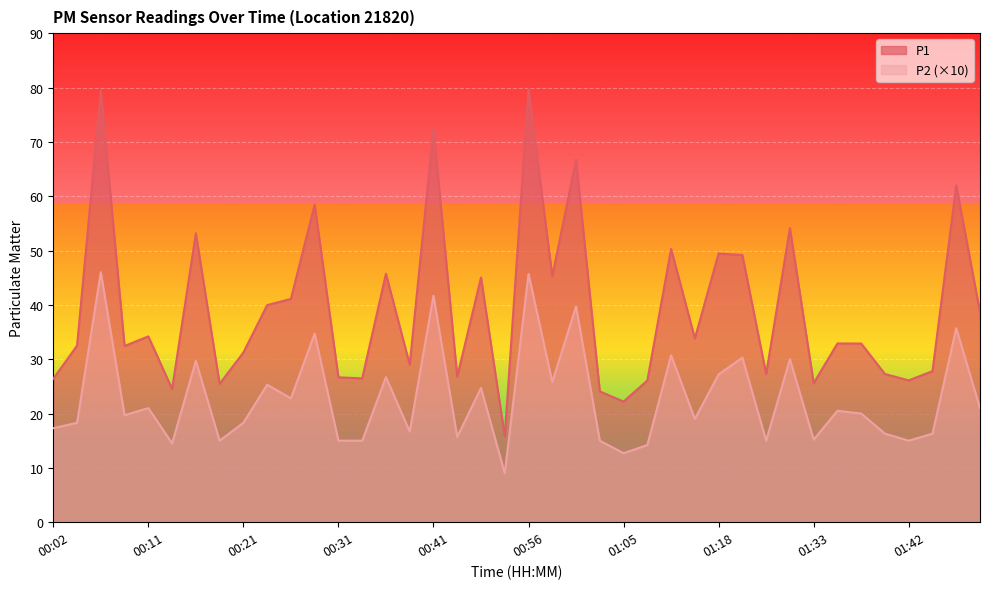

At which label does P2 reach its peak?

00:06